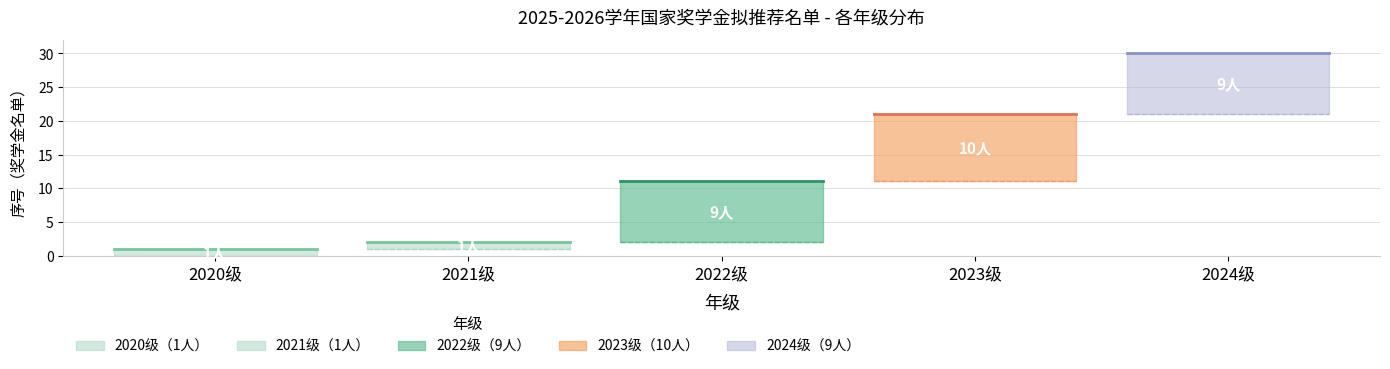

True or false: 2024级 and 2022级 intersect in this chart.

False